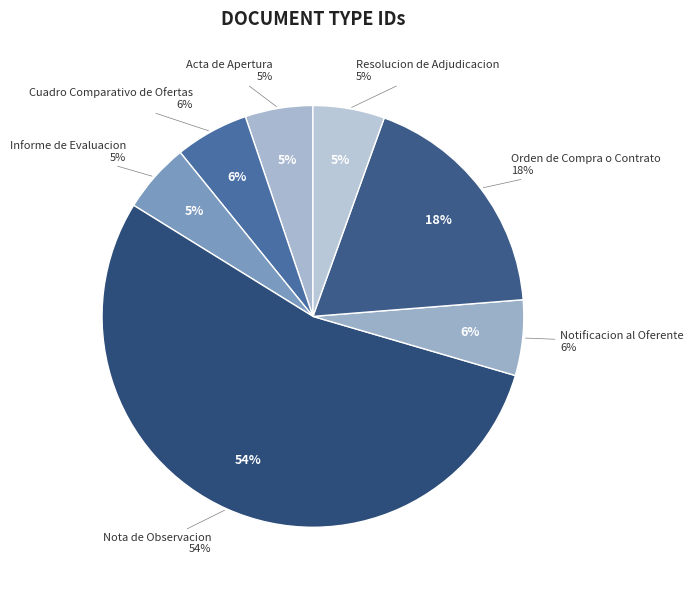

How many segments does this pie chart have?

7